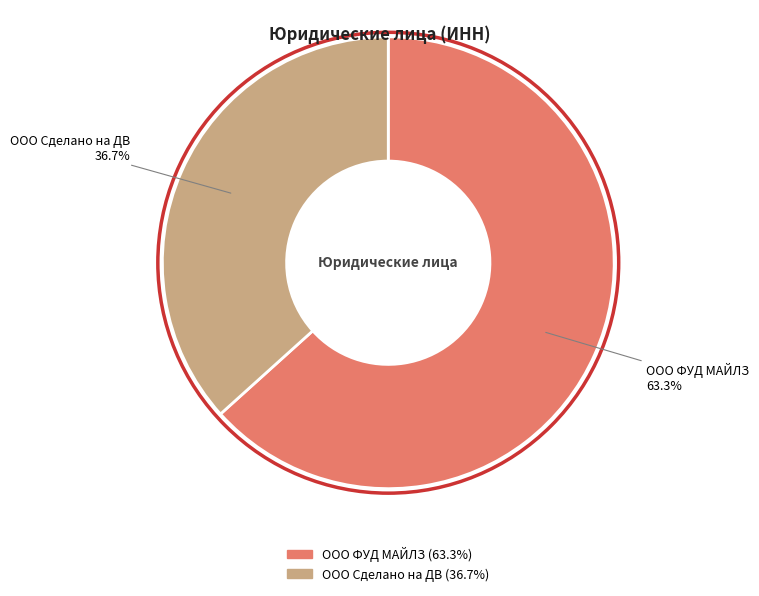

The ООО ФУД МАЙЛЗ slice represents 63% of the pie. True or false?

True